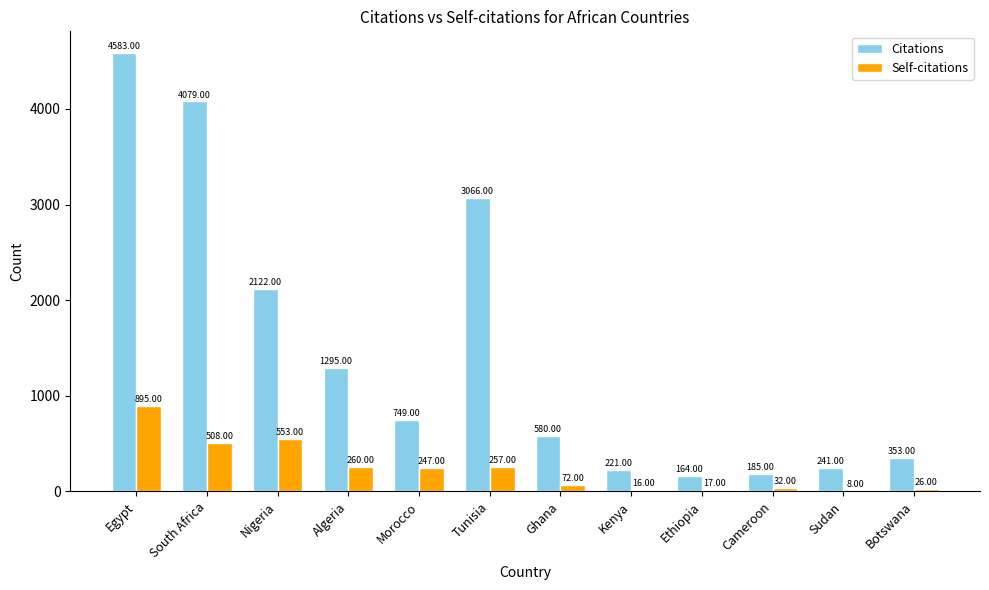

Is it true that Self-citations equals 257 at Tunisia?

True